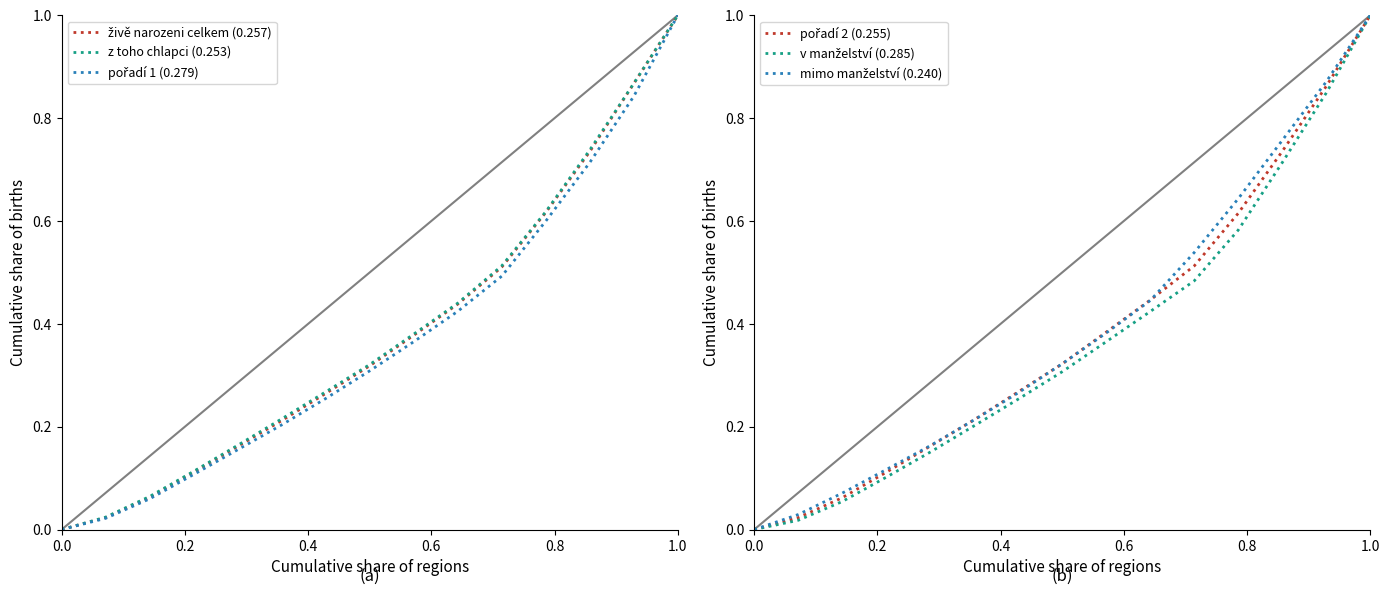

What are all the series names shown in the legend?

živě narozeni celkem (0.257), z toho chlapci (0.253), pořadí 1 (0.279), pořadí 2 (0.255), v manželství (0.285), mimo manželství (0.240)